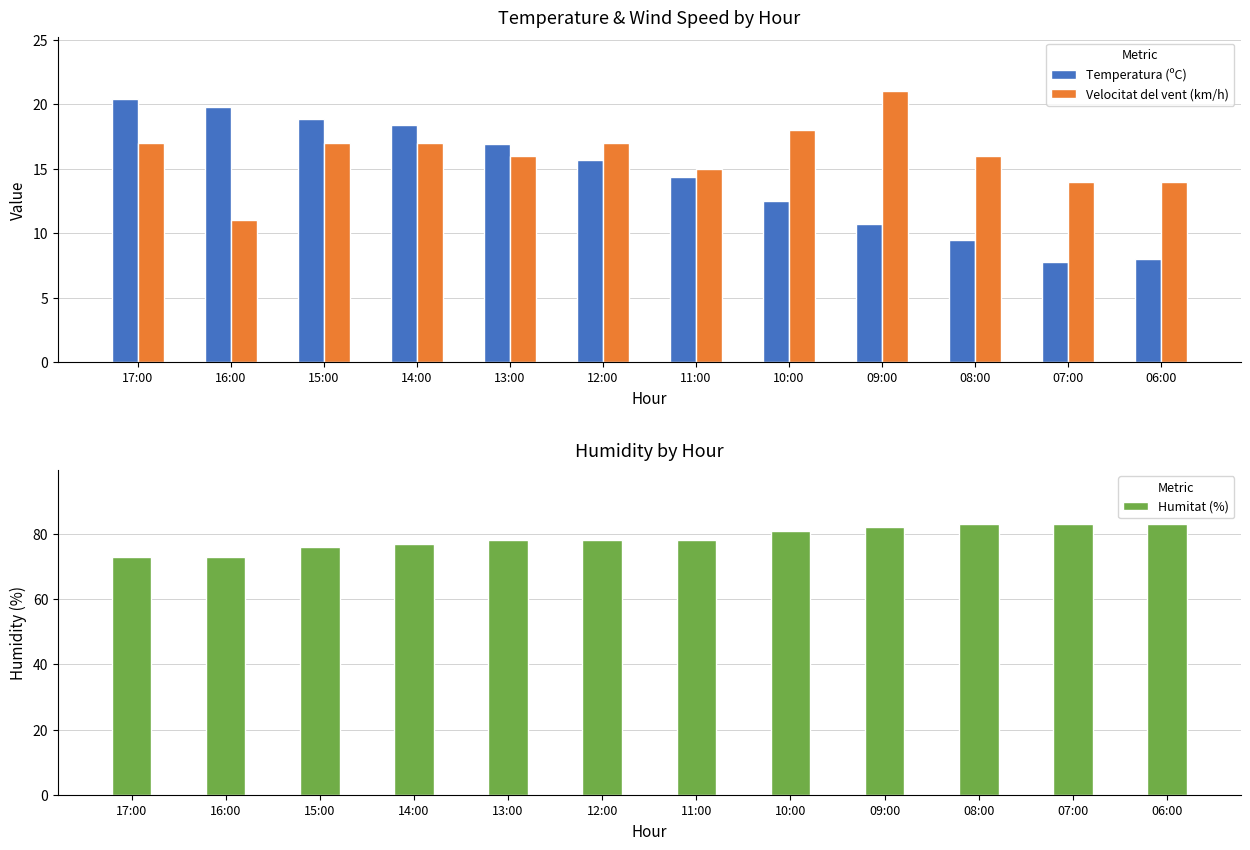

At which label does Humitat (%) reach its peak?

08:00